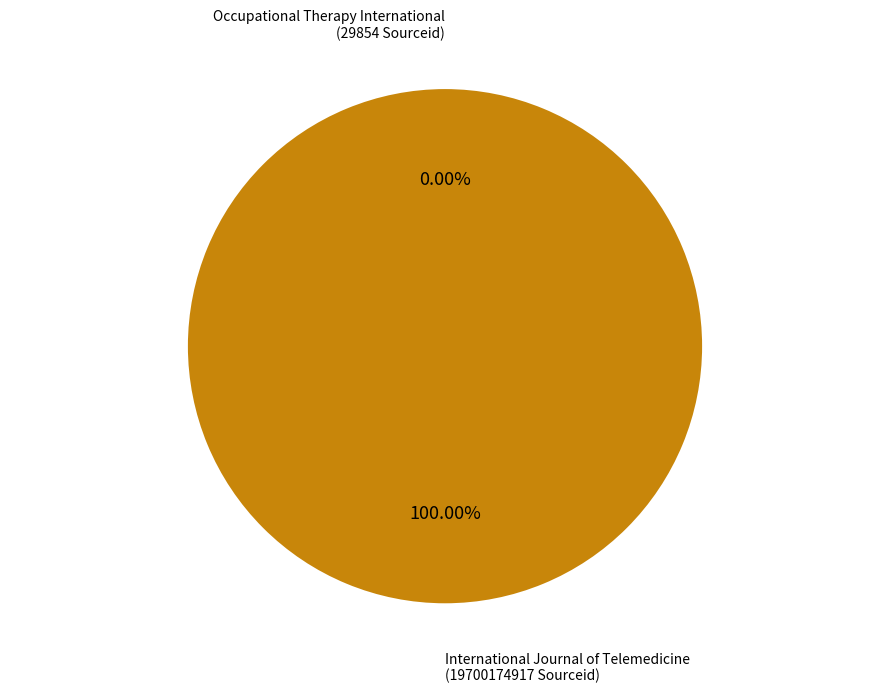

Does any single category account for the majority?

Yes